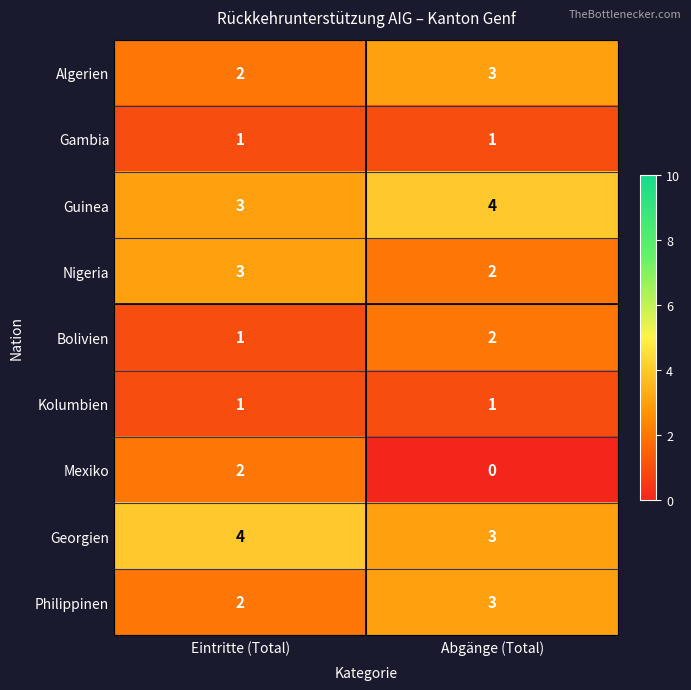

List the labels in order of Georgien value, smallest first.

Abgänge (Total), Eintritte (Total)